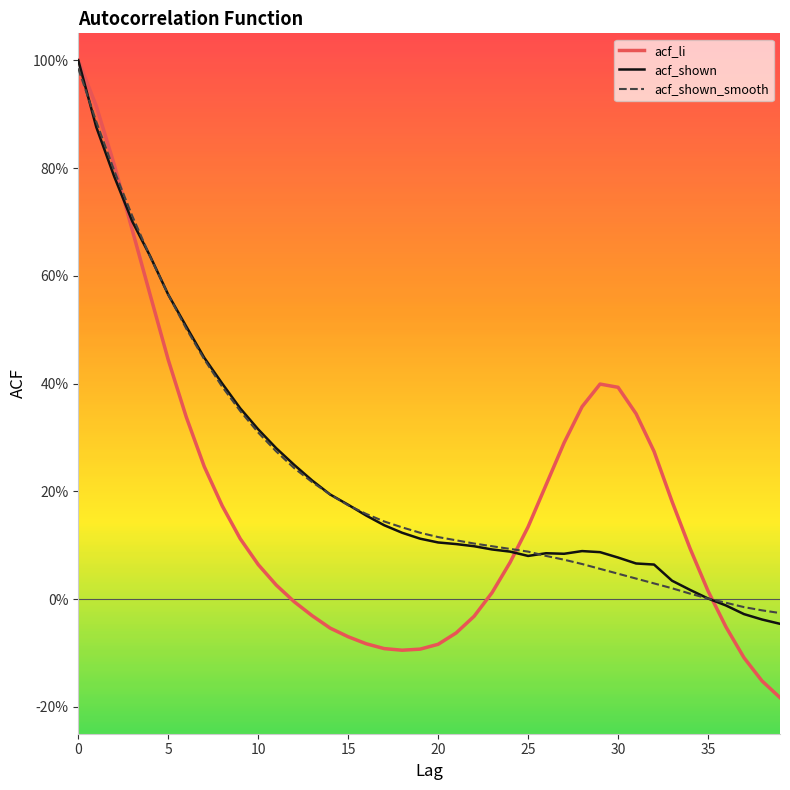

Which series has the largest total across all categories?

acf_shown